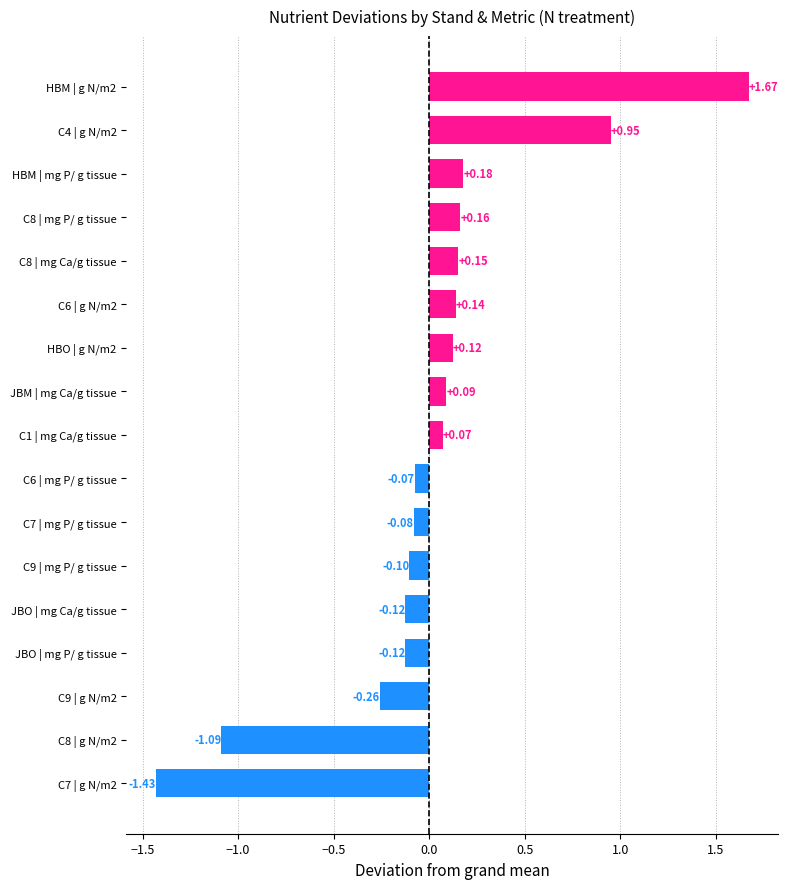

What is the difference between the second highest and minimum values?

2.4